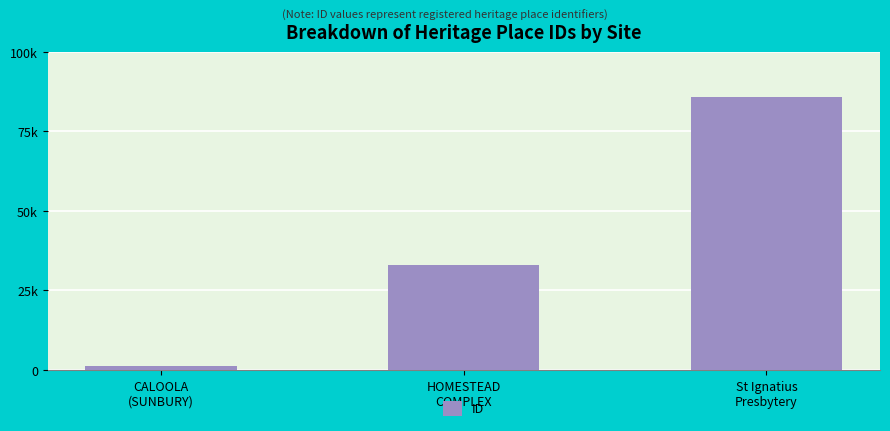

Does the chart contain any negative values?

No